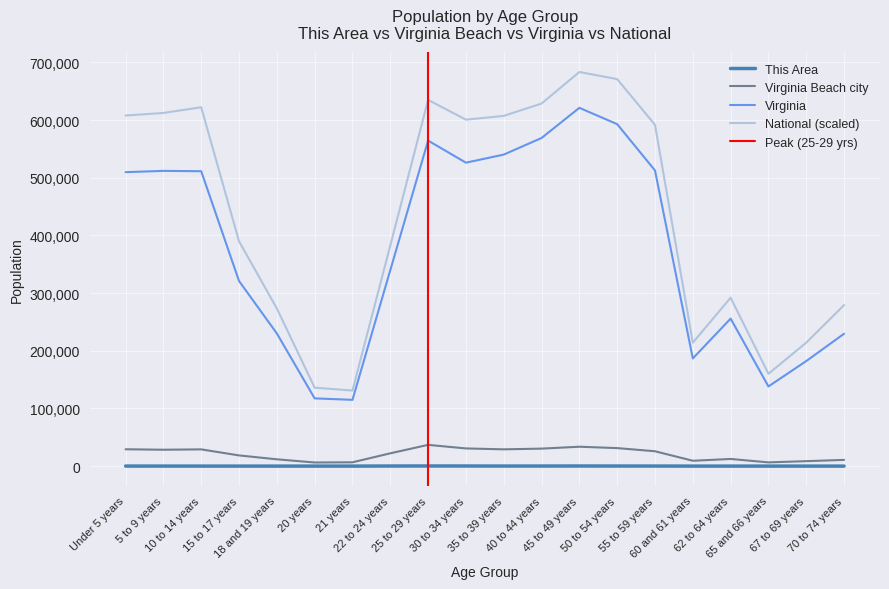

In National, how many points are higher than both neighbors (excluding endpoints)?

4